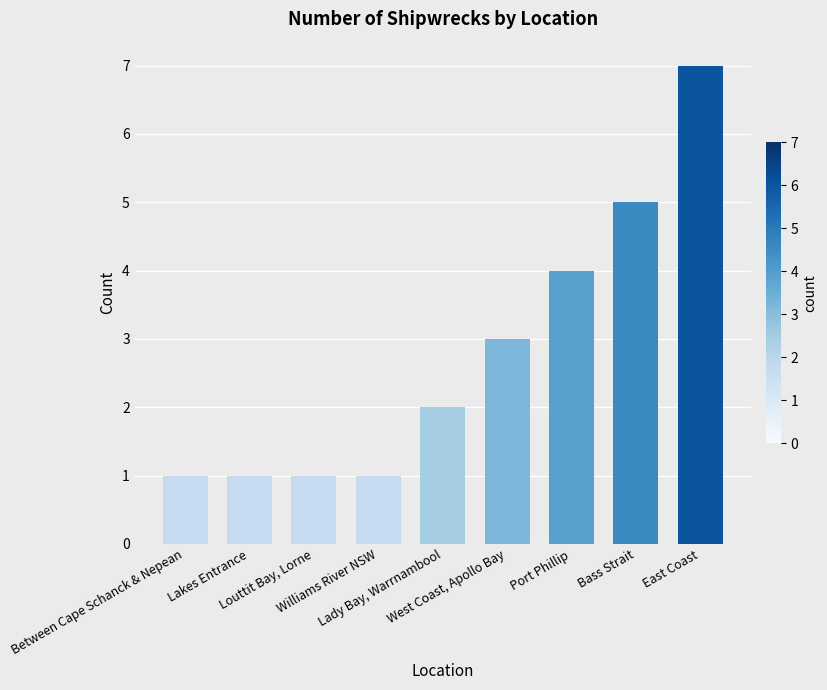

What is the ratio of the value at Lady Bay, Warrnambool to the value at West Coast, Apollo Bay?

0.7